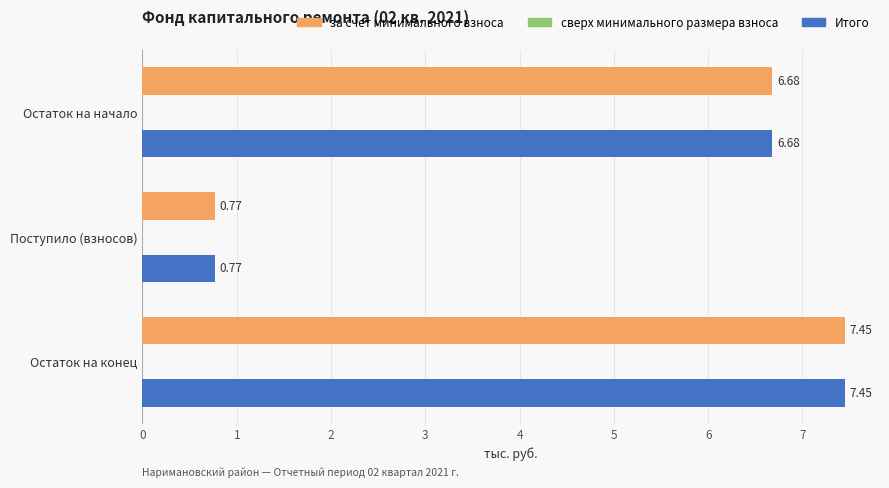

What is the difference between the maximum and minimum values in the за счет минимального взноса series?

6.7